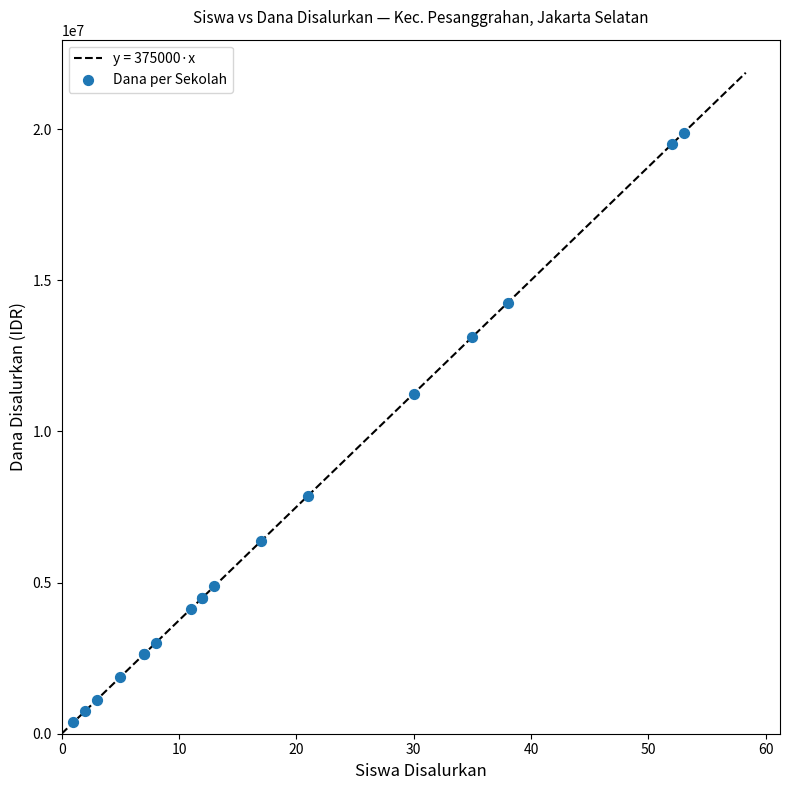

What Y value in the scatter plot is closest to 10125000?

11250000